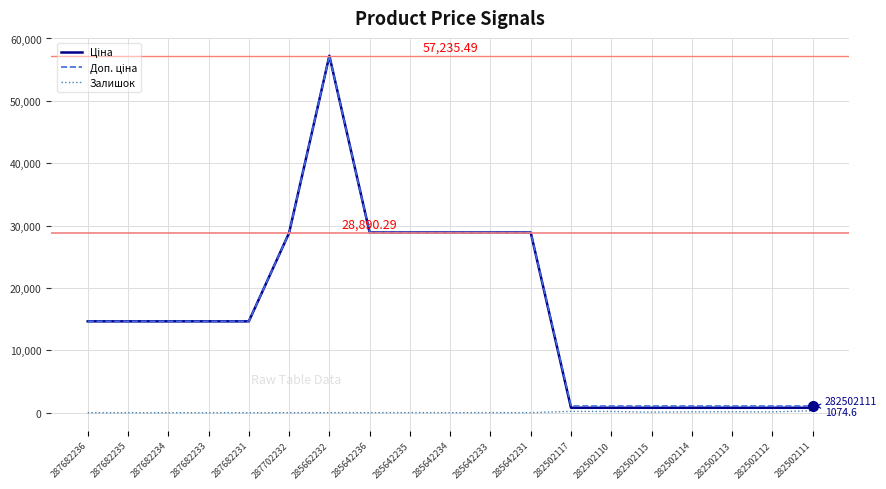

At which category is the sum across all series the highest?

285662232